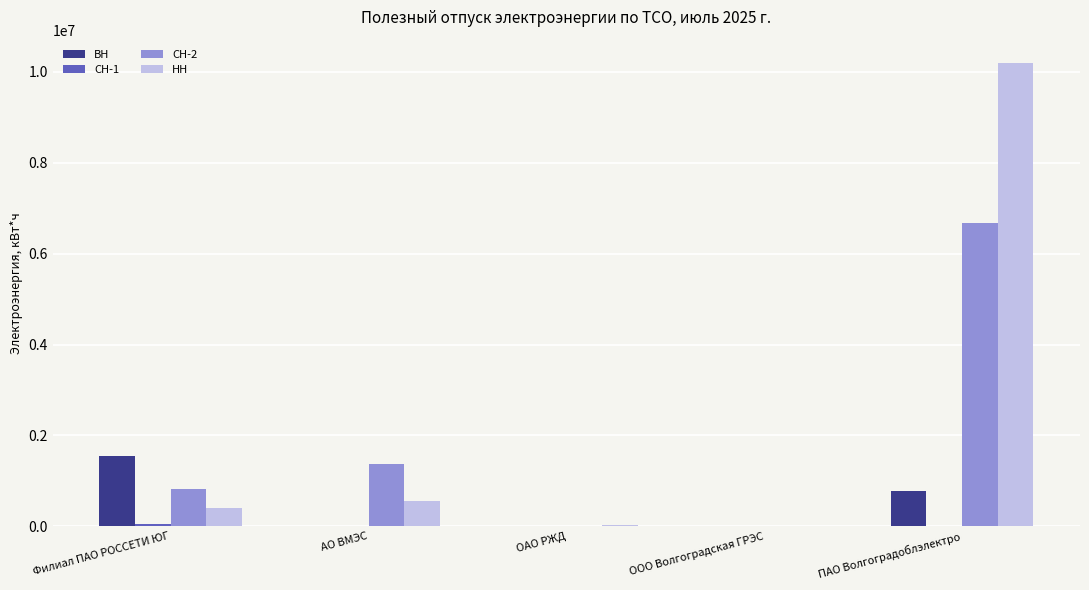

The СН-2 series shows 0 at ООО Волгоградская ГРЭС. True or false?

True